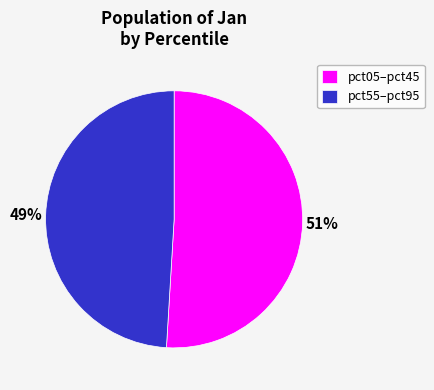

Which category has the biggest portion of the pie?

pct05–pct45